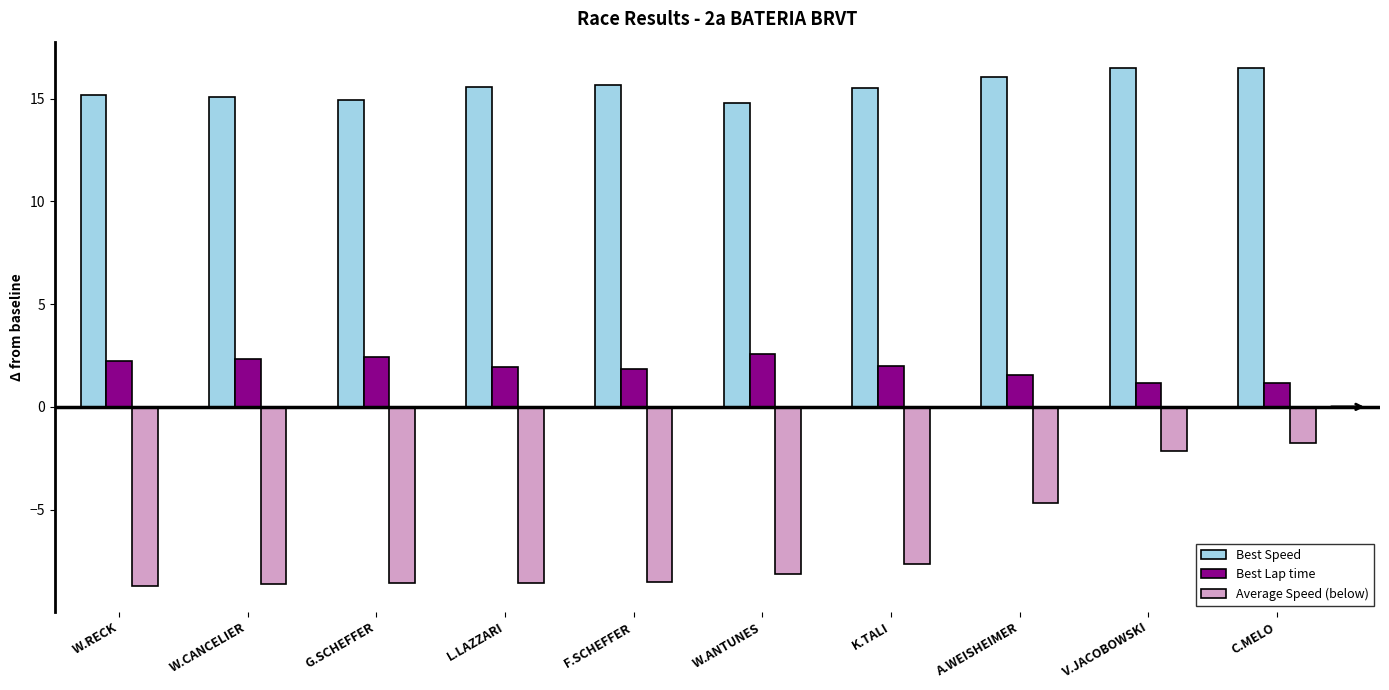

Which series has the largest total across all categories?

Best Speed